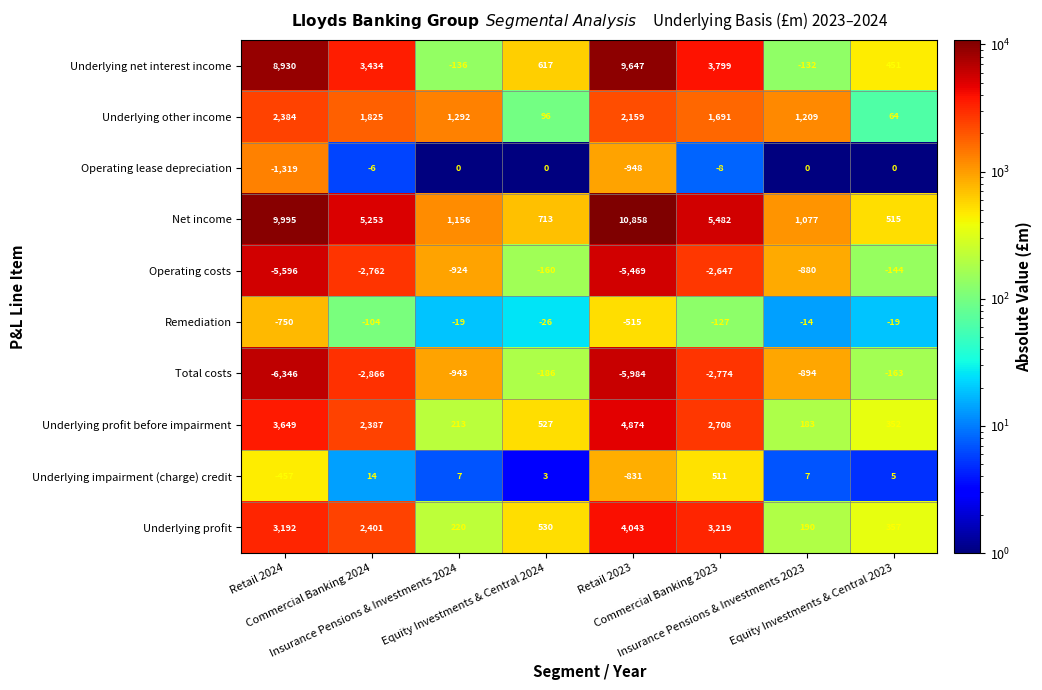

What is the average value of the Underlying profit before impairment series?

1862